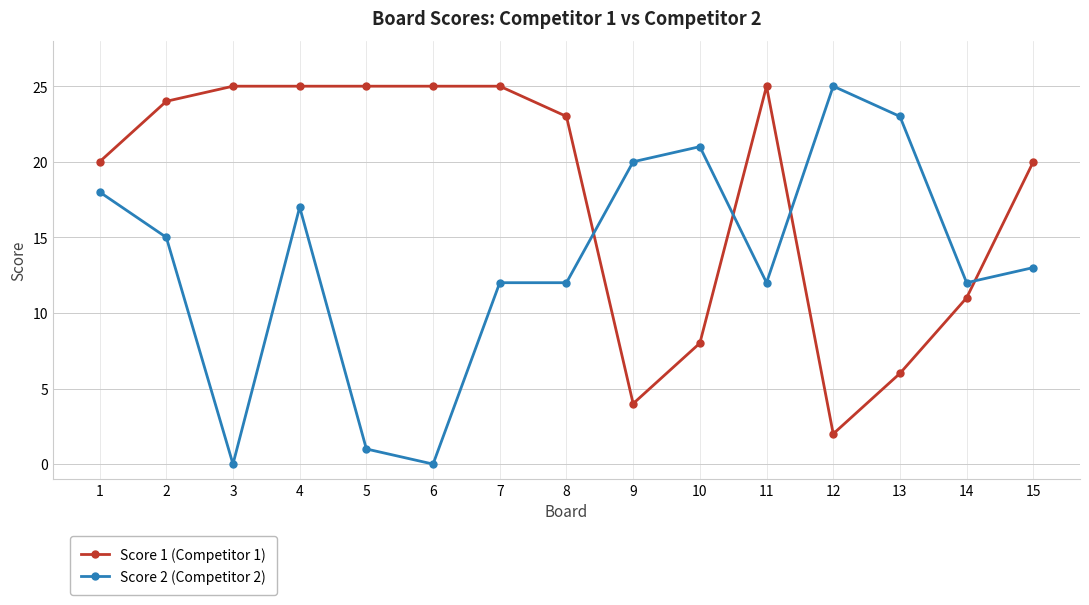

Is this an area chart (filled region under the line)?

No